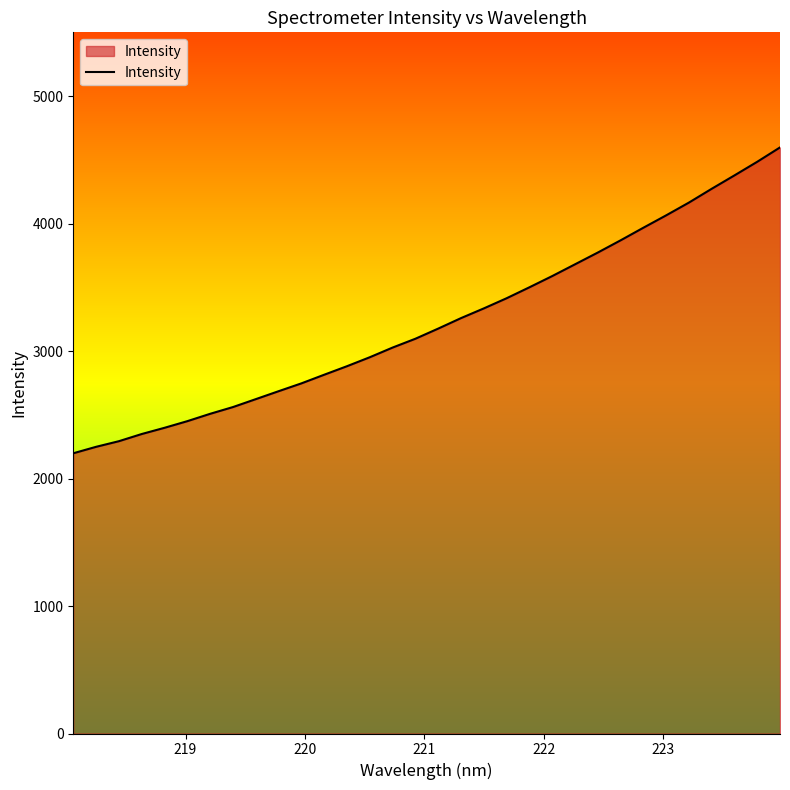

What is the maximum value shown in the chart?

4597.3